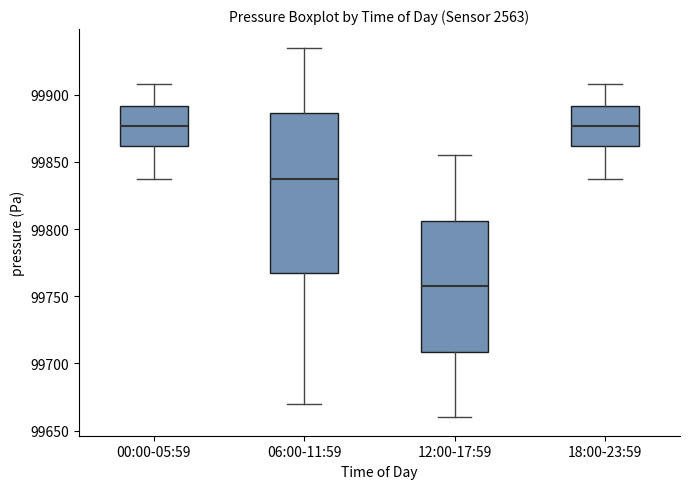

Reading left to right, read every box against the y-axis: the position of its median line, the range the box covers, and the ends of its whiskers. The values are not printed on the chart, so give them approximately, as read against the axis.

00:00-05:59: median 99875, box 99860 to 99890, whiskers 99840 to 99910
06:00-11:59: median 99840, box 99770 to 99885, whiskers 99670 to 99935
12:00-17:59: median 99760, box 99710 to 99805, whiskers 99660 to 99855
18:00-23:59: median 99875, box 99860 to 99890, whiskers 99840 to 99910